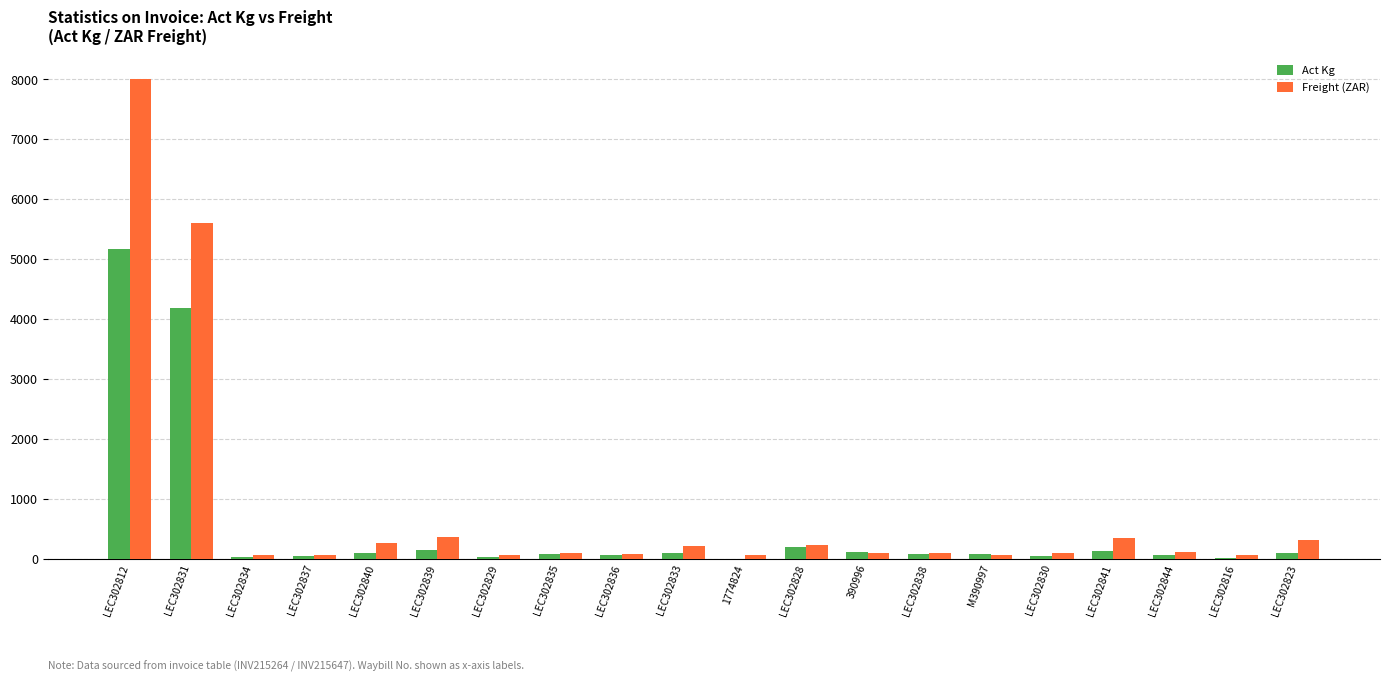

True or false: Freight (ZAR) has a value of 226.6 at LEC302828.

True